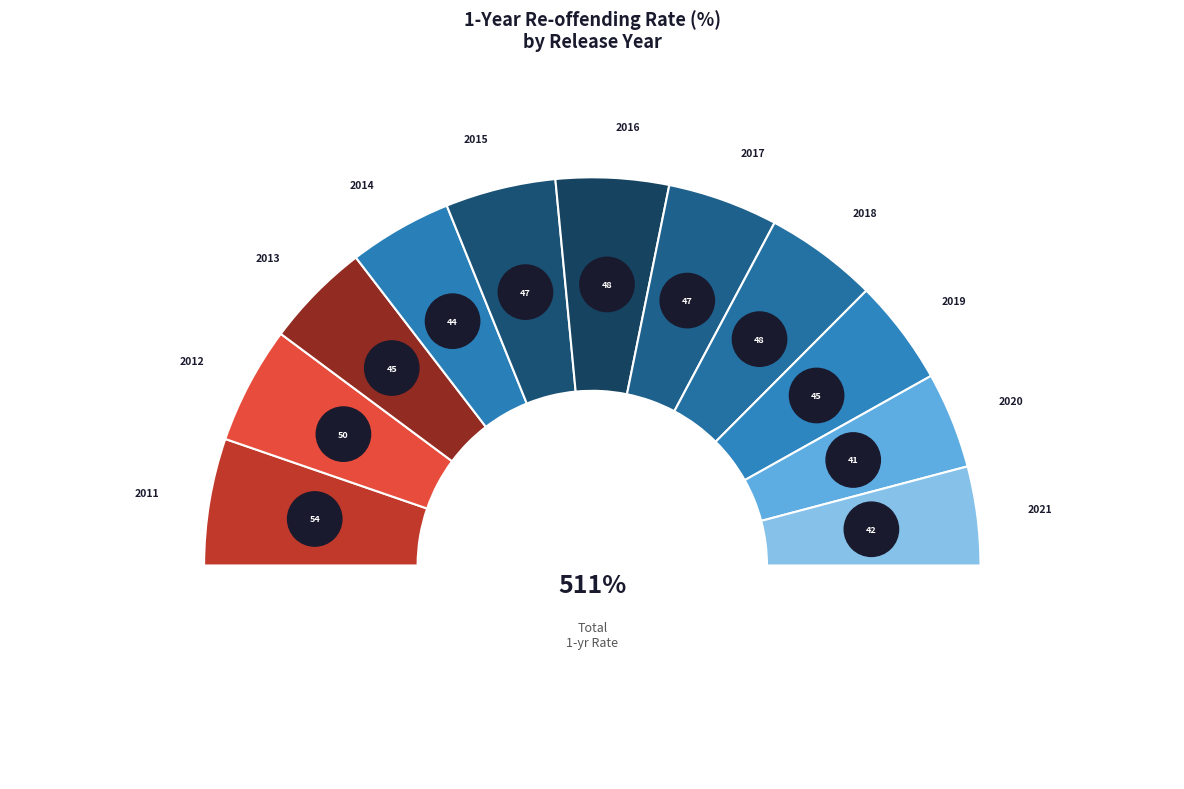

What percentage is NOT represented by 2021?

91.8%